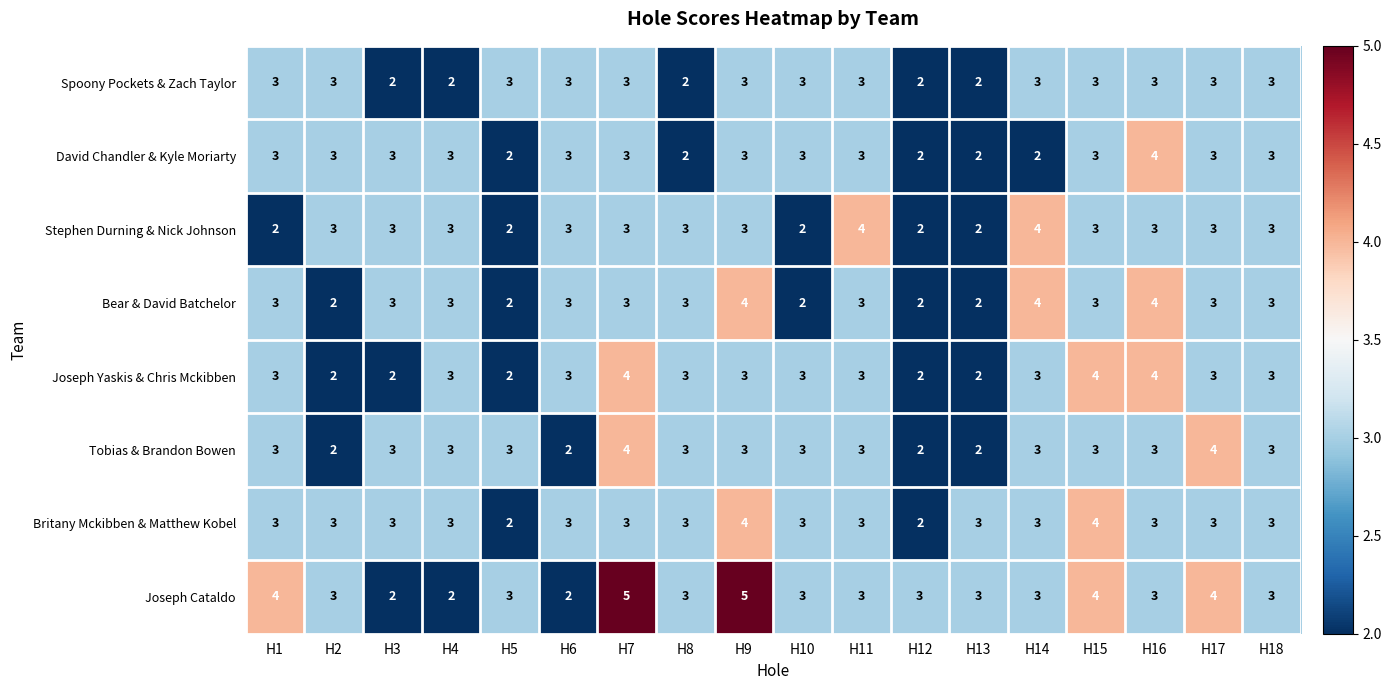

True or false: Stephen Durning & Nick Johnson has a value of 3 at H8.

True